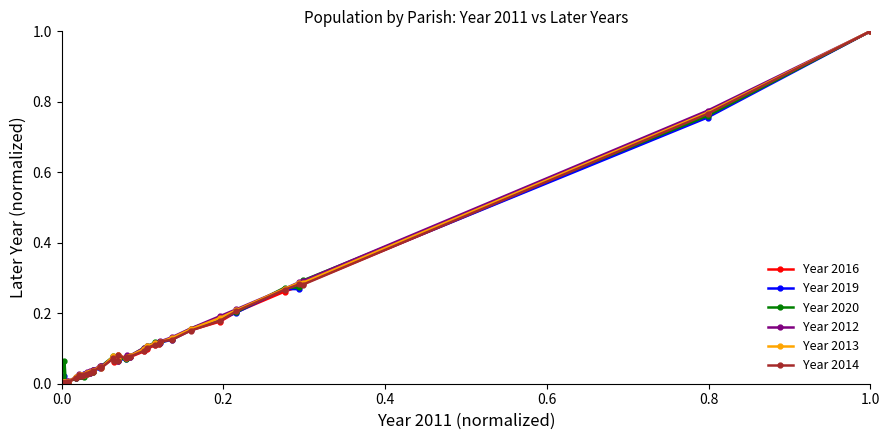

What is the maximum value shown in the chart?

1.0